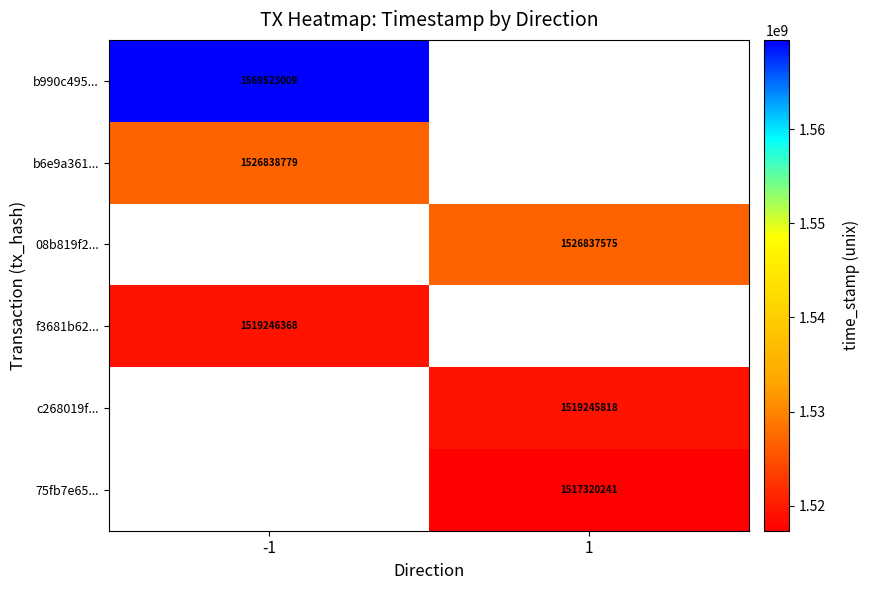

The 75fb7e65... series shows 1517320241 at 1. True or false?

True